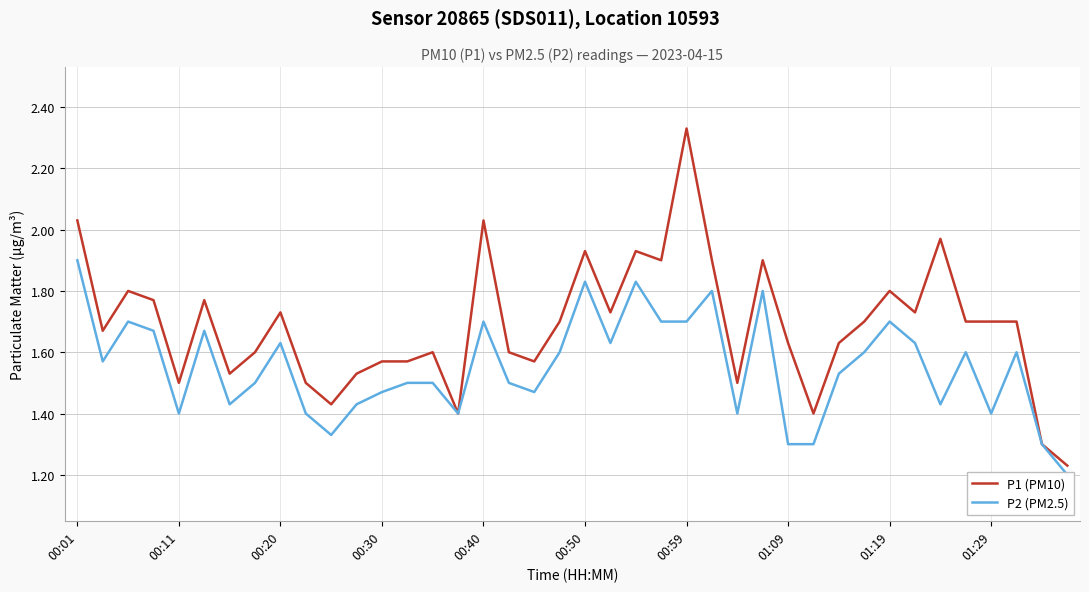

What is the total value across all series at 39?

2.4